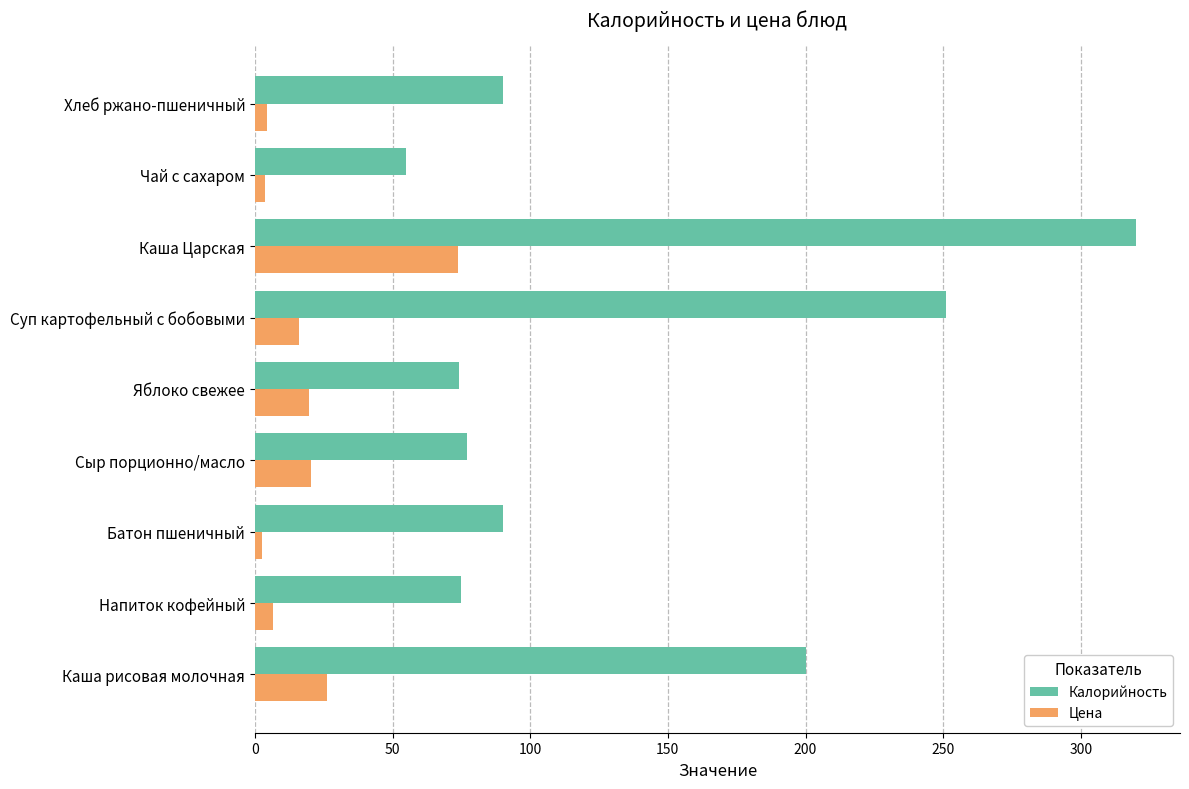

The Калорийность series shows 152.4 at Батон пшеничный. True or false?

False